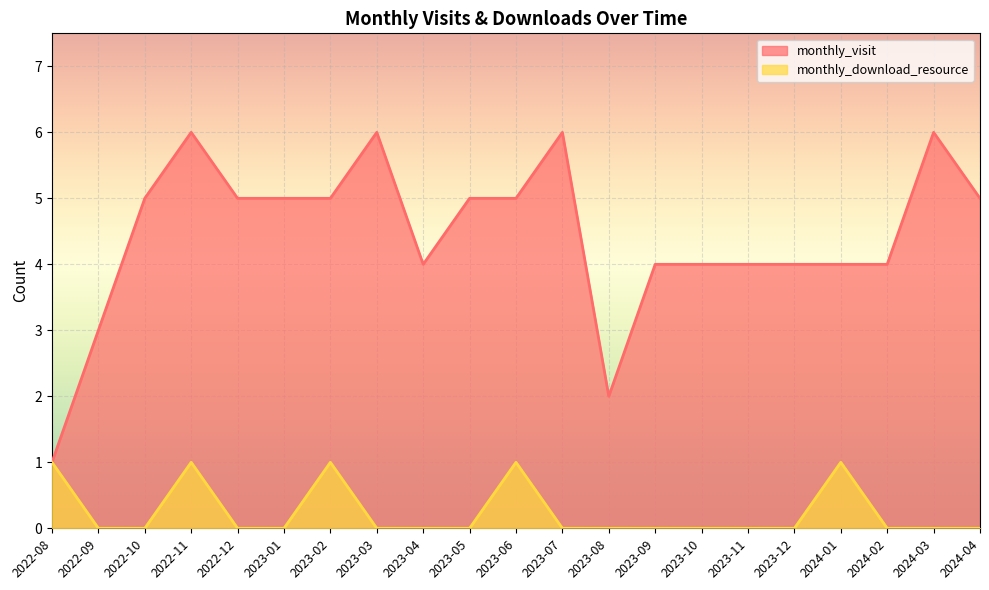

True or false: monthly_visit and monthly_download_resource cross at least once.

False